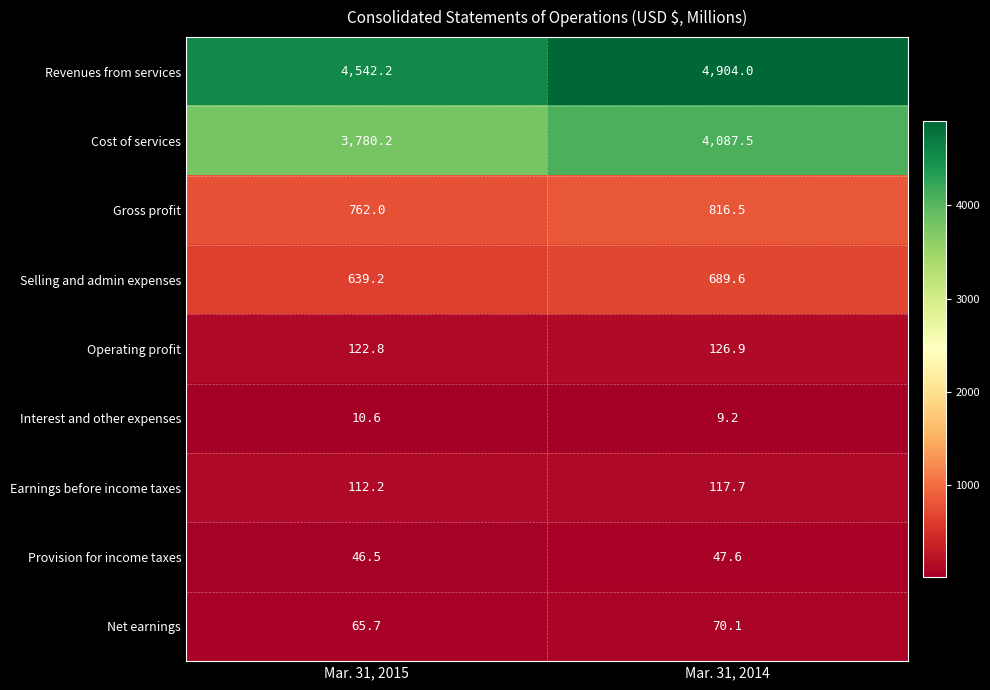

What is the difference between the maximum and minimum values in the Cost of services series?

307.3